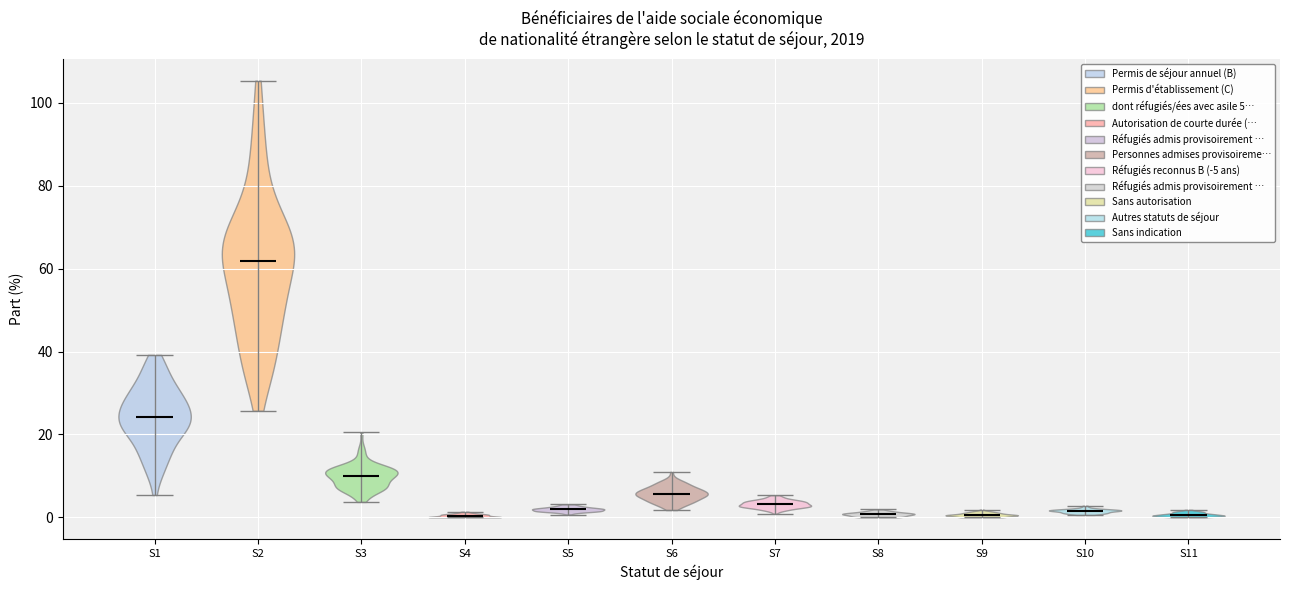

What is the lowest point the violin for S6 reaches on the y-axis? The values are not printed on the chart, so give them approximately, as read against the axis.

2